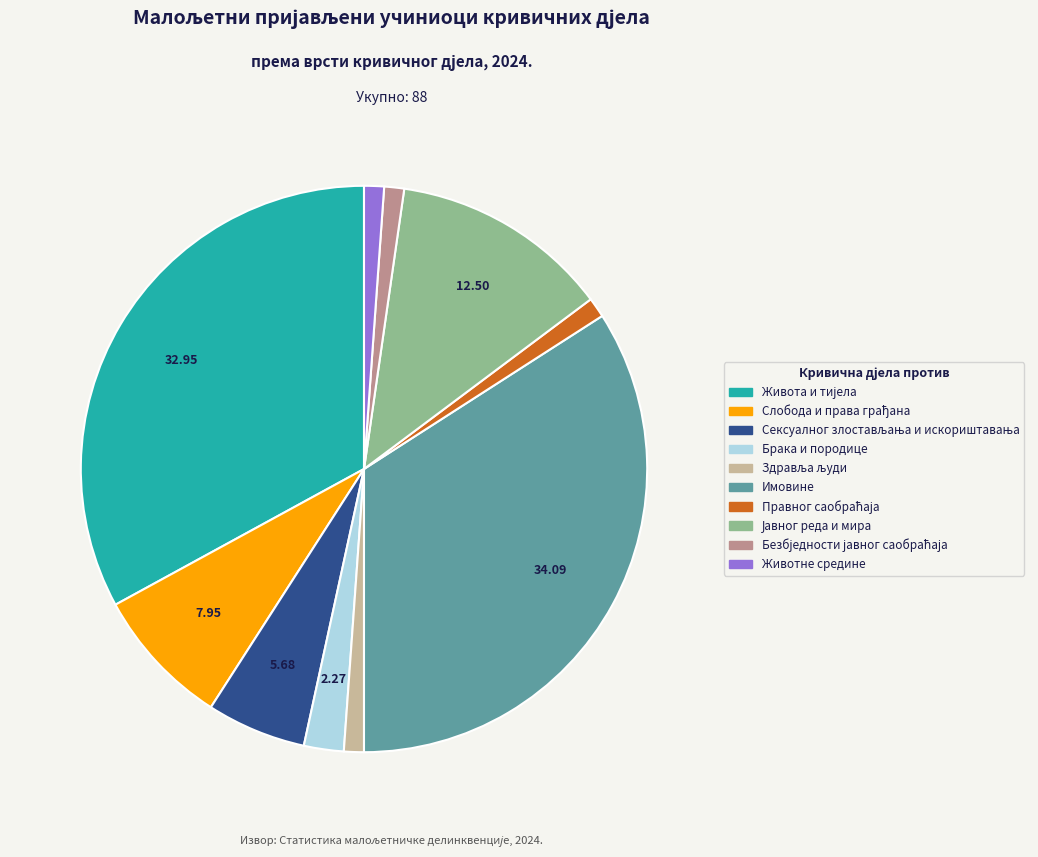

Does Имовине represent more than half of the total?

No